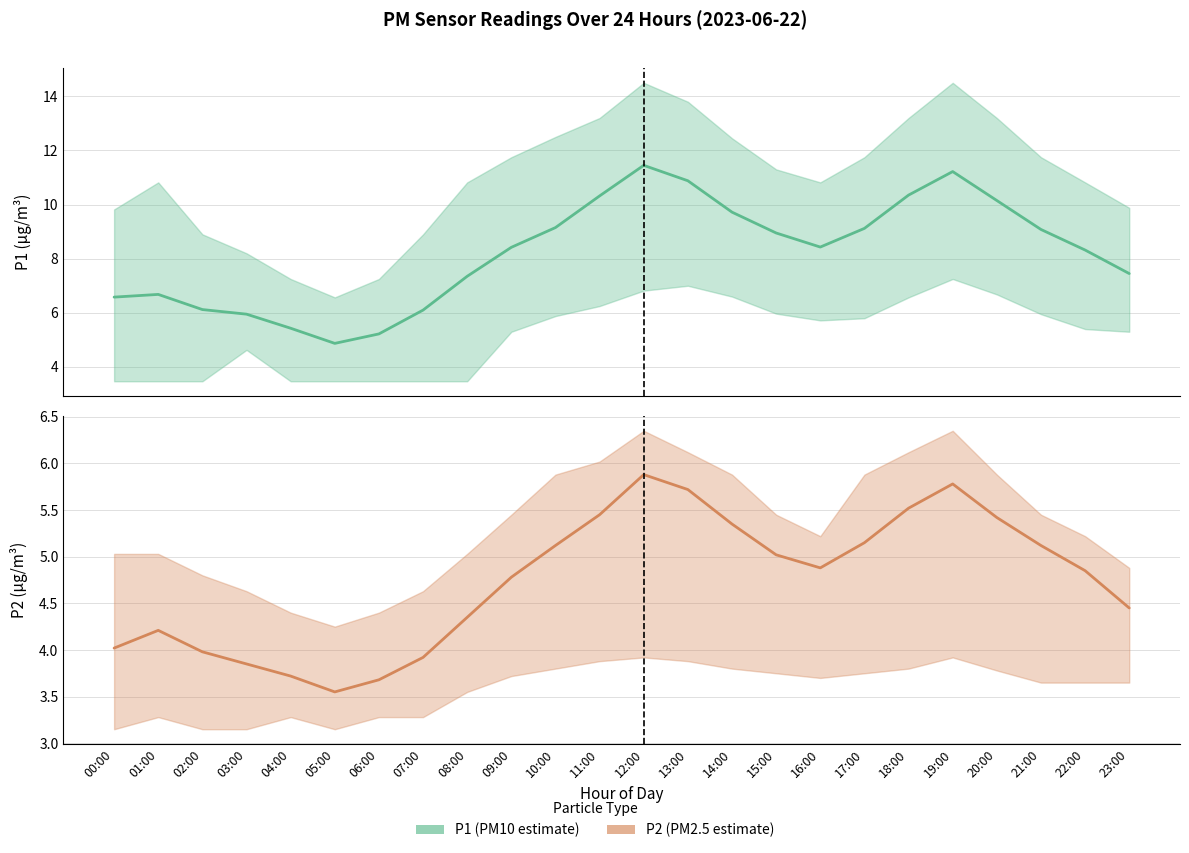

What is the sum of all P2 values?

113.8